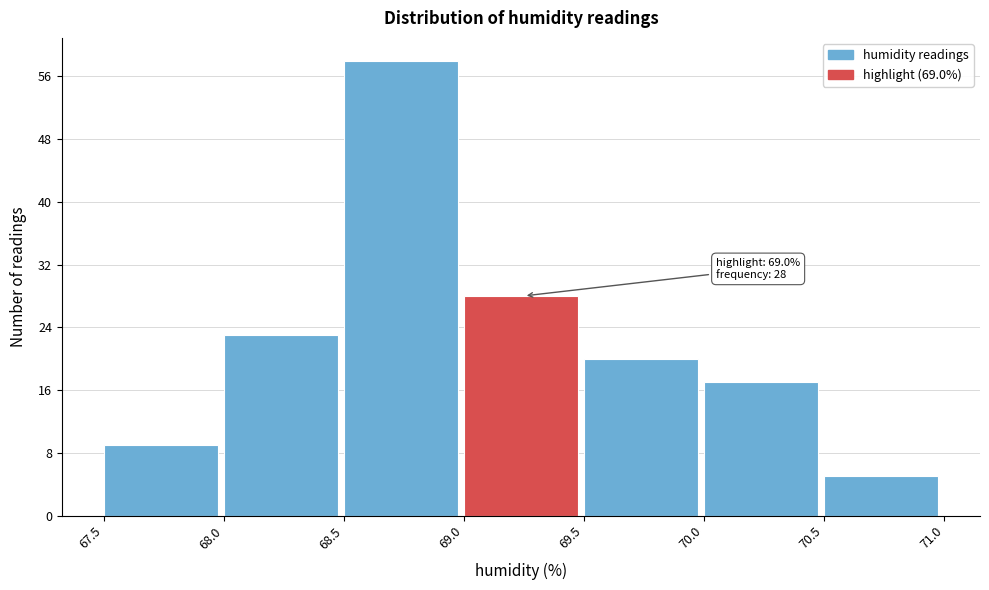

Over which range of the x-axis is the bar tallest?

68.5 to 69.0